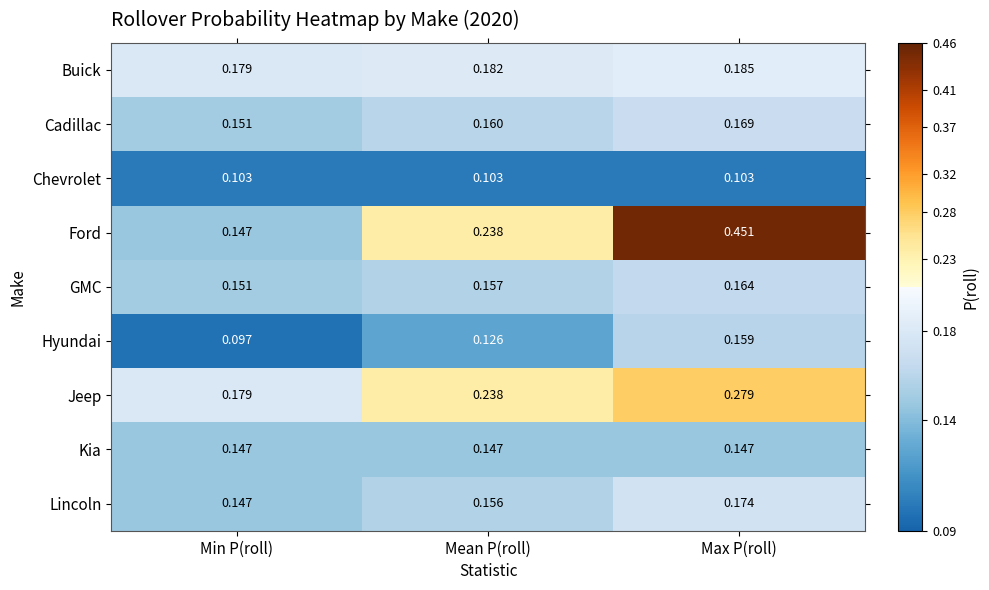

Between Mean P(roll) and Max P(roll), which series saw the biggest shift?

Ford